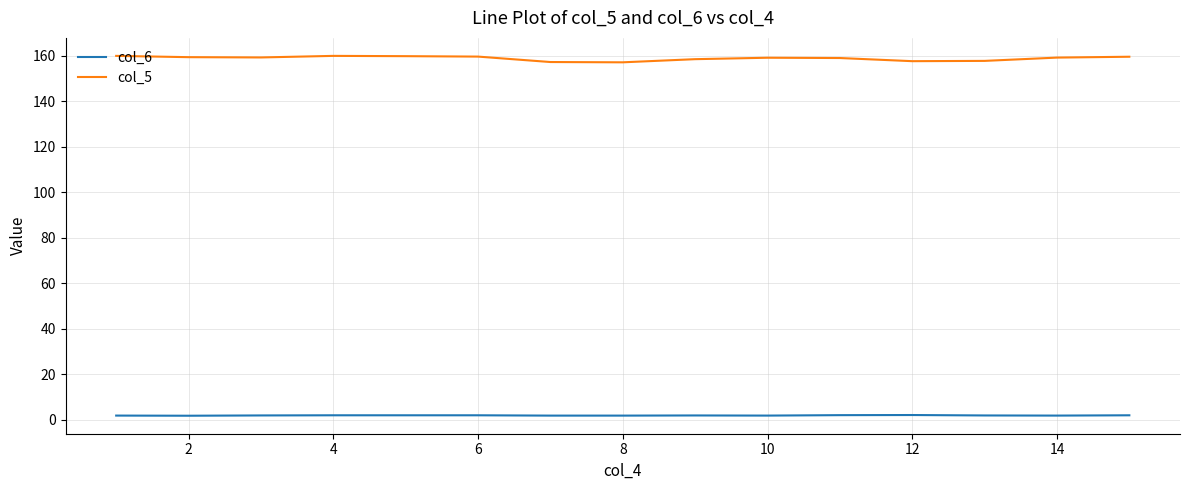

How many lines are shown in the chart?

2